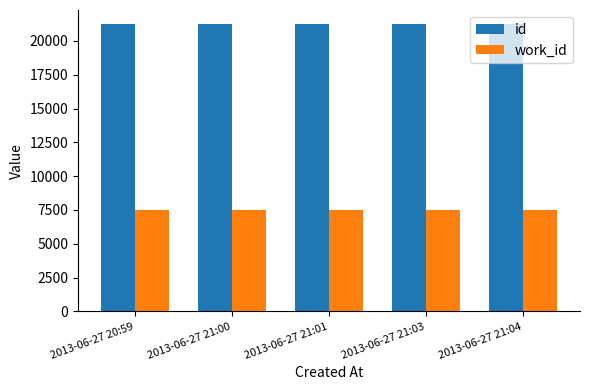

What is the sum of the work_id values at 2013-06-27 20:59 and 2013-06-27 21:04?

14974